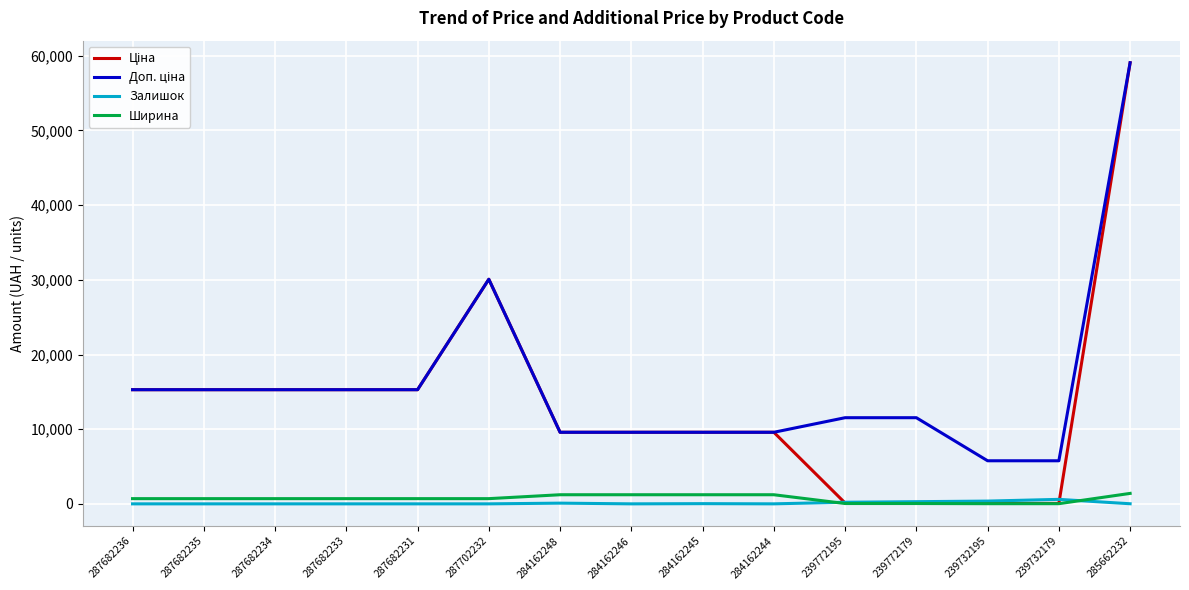

Which category has the highest value across all series?

285662232